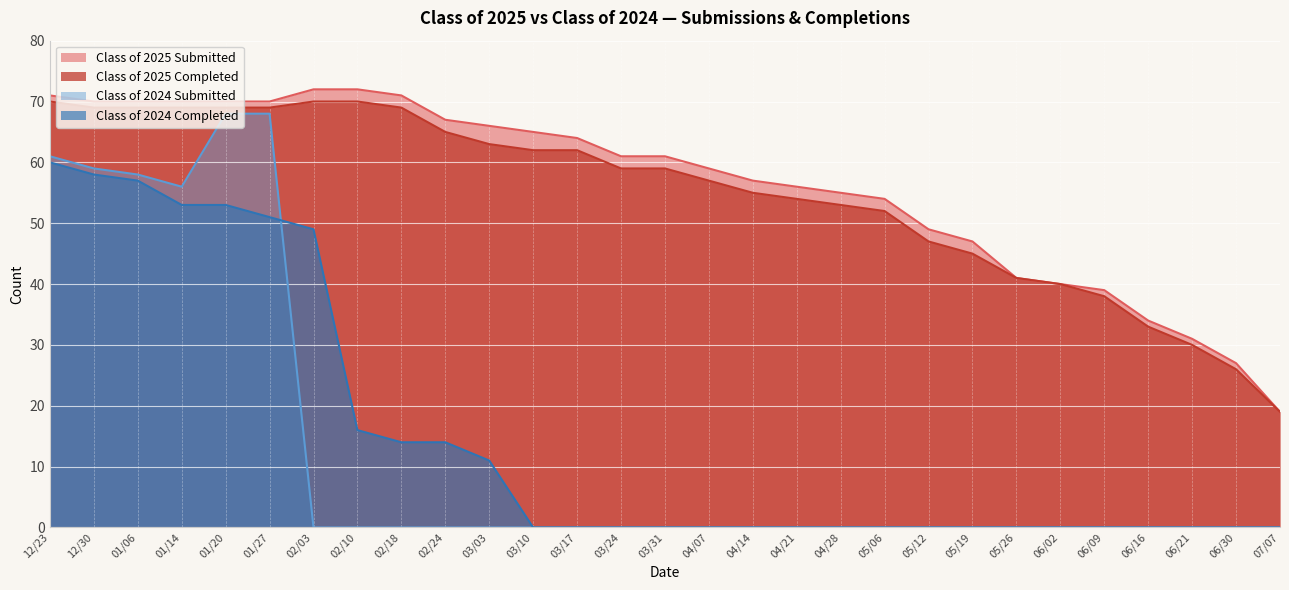

How many positive values does the Class of 2024 Completed series have?

11